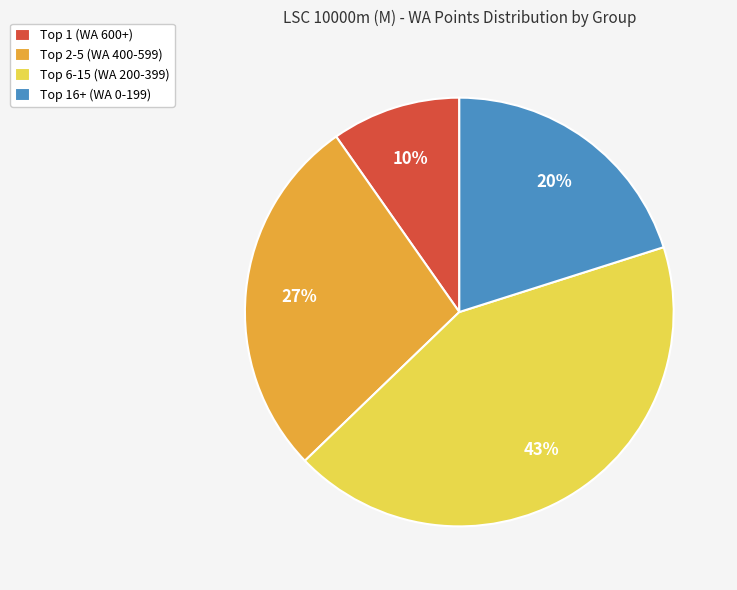

To the nearest percent, what is the difference between the largest and smallest slice percentages?

33%